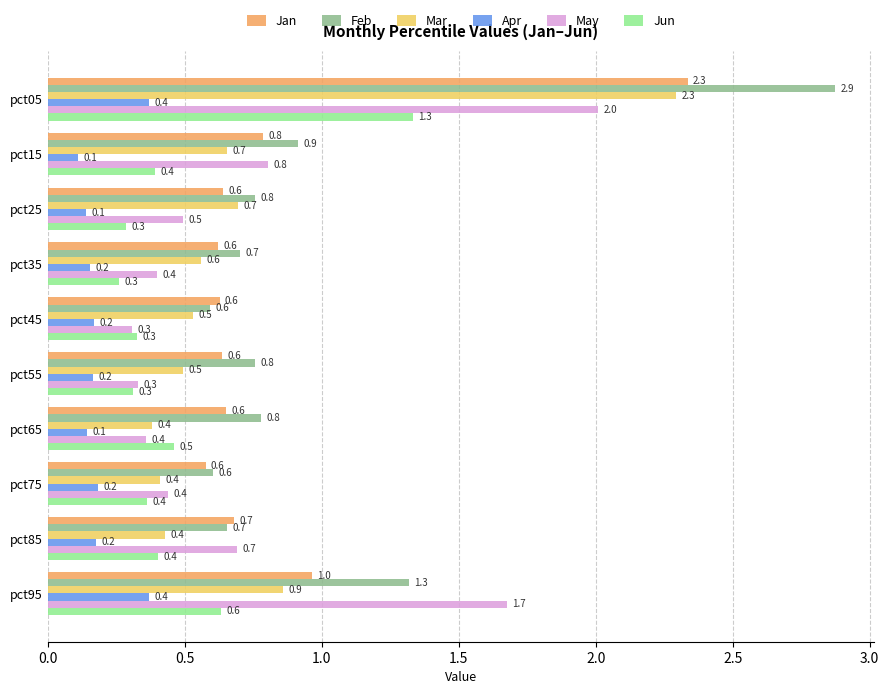

Which series has the largest total across all categories?

Feb